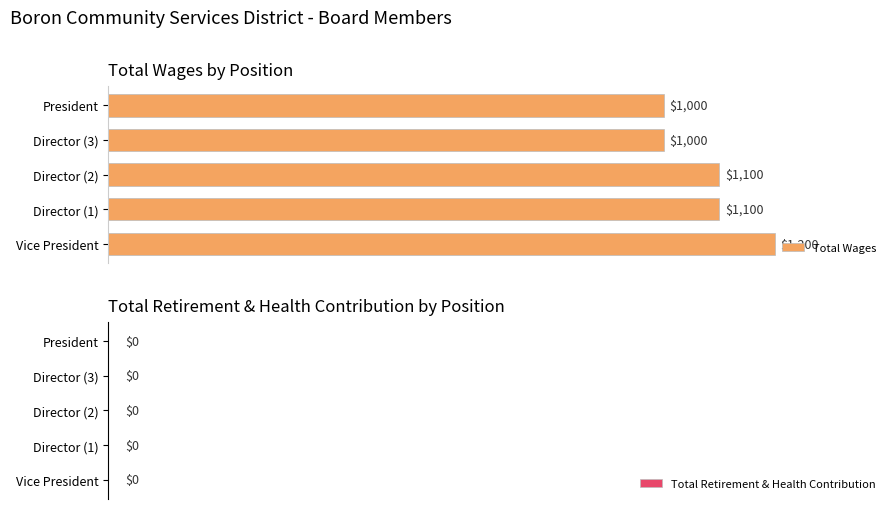

What is the ratio of the value at Director (1) to the value at President?

1.1